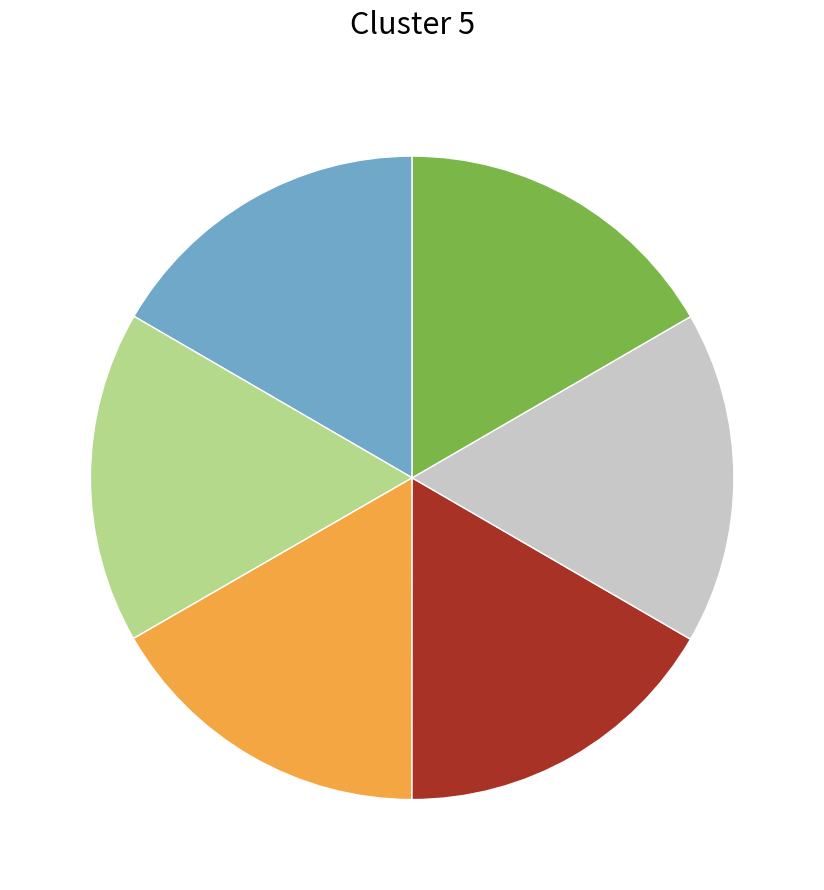

Does any single category account for the majority?

No